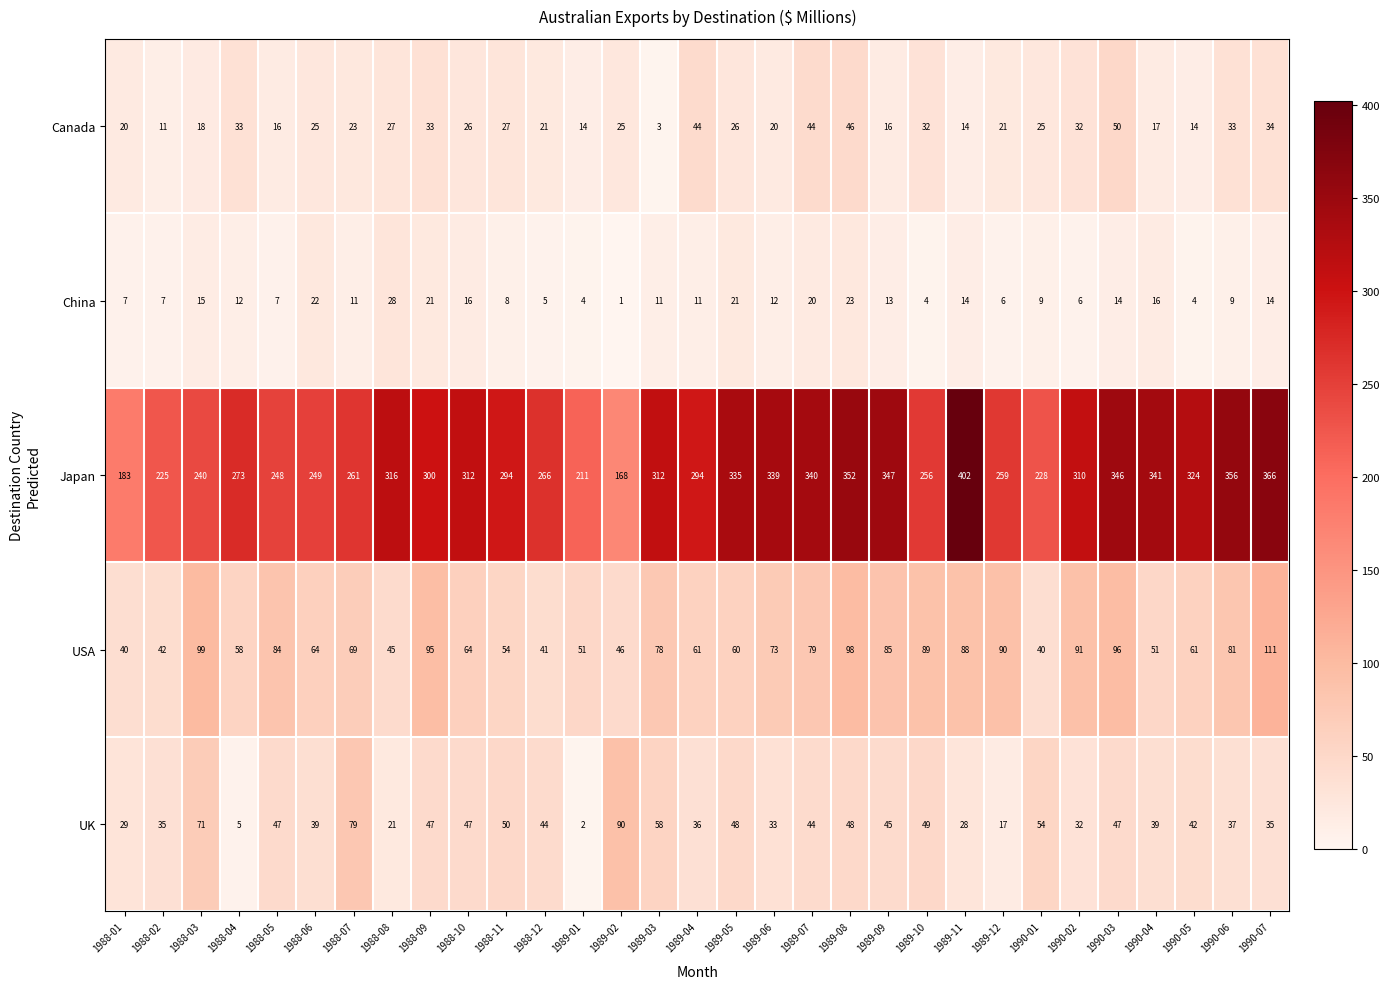

Which series has the widest spread of values?

Japan